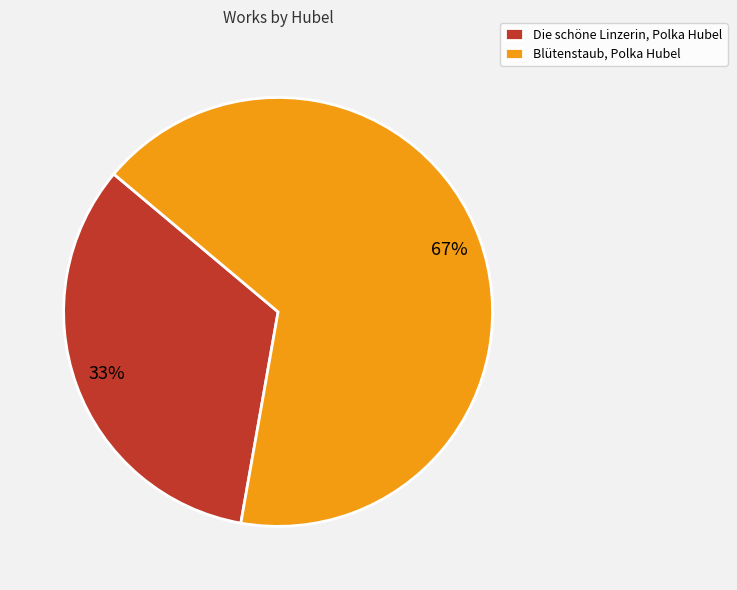

To the nearest percent, what is the combined percentage of Blütenstaub, Polka Hubel and Die schöne Linzerin, Polka Hubel?

100%